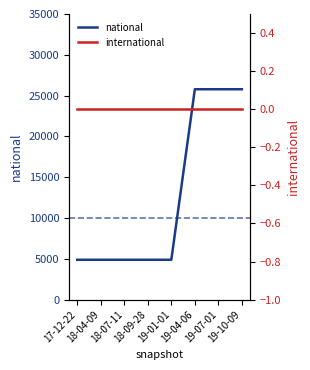

The national series shows 1254 at 18-09-28. True or false?

False